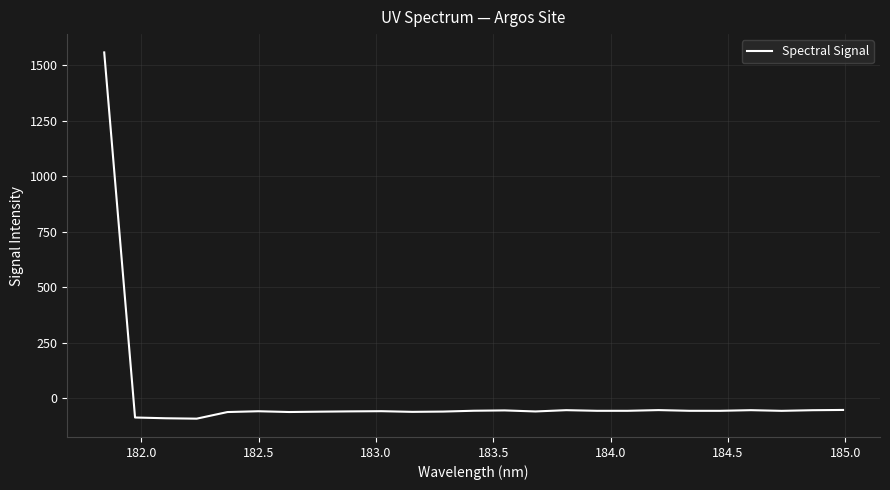

What is the difference between the maximum and minimum values?

1648.3